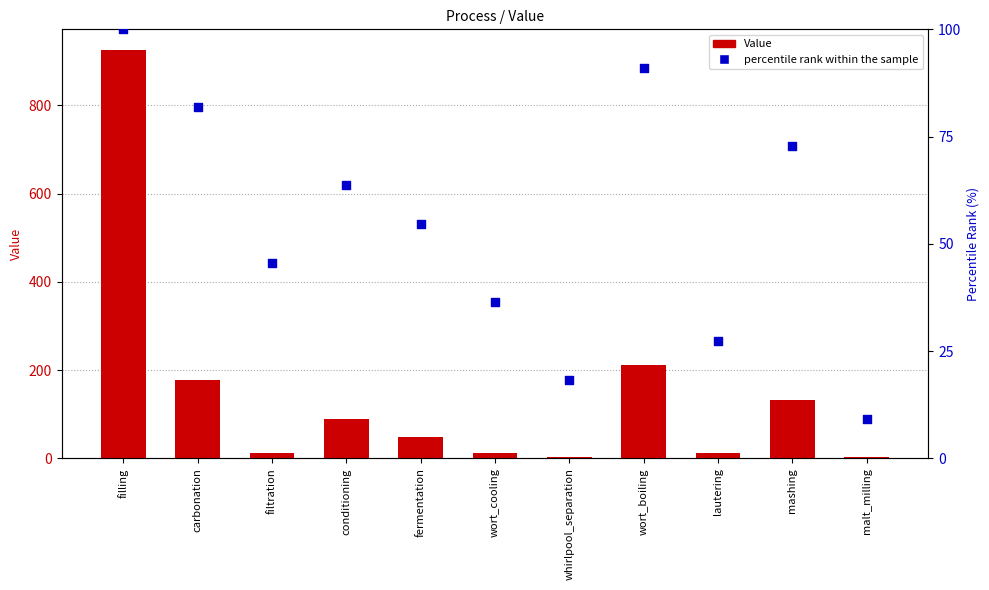

What is the total value across all series at mashing?

206.0